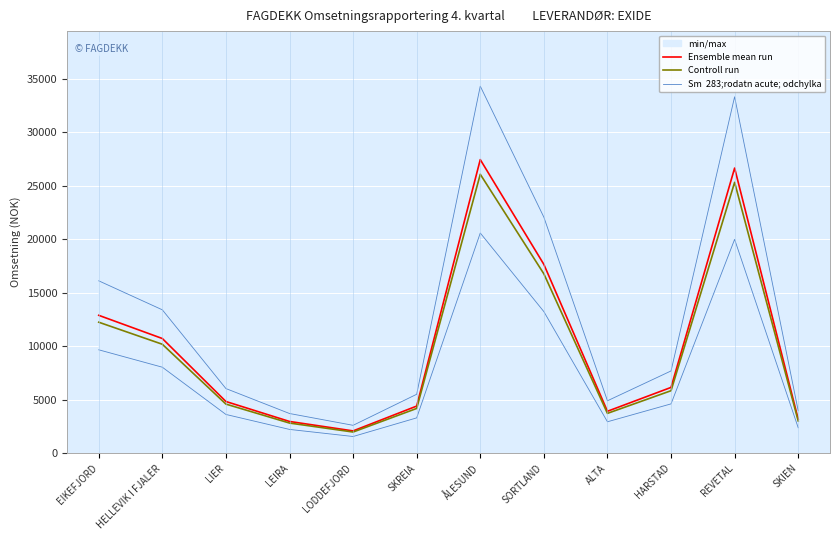

Reading right to left, list all the values displayed in this chart.

Ensemble mean run: SKIEN=3182.5	REVETAL=26670.0	HARSTAD=6159.2	ALTA=3928.4	SORTLAND=17664.2	ÅLESUND=27463.0	SKREIA=4414.4	LODDEFJORD=2091.9	LEIRA=2975.2	LIER=4841.3	HELLEVIK I FJALER=10731.9	EIKEFJORD=12901.6
Controll run: SKIEN=3023.4	REVETAL=25336.5	HARSTAD=5851.2	ALTA=3731.9	SORTLAND=16781.0	ÅLESUND=26089.9	SKREIA=4193.7	LODDEFJORD=1987.4	LEIRA=2826.4	LIER=4599.2	HELLEVIK I FJALER=10195.3	EIKEFJORD=12256.5
Sm  283;rodatn acute; odchylka: SKIEN=2386.9	REVETAL=20002.5	HARSTAD=4619.4	ALTA=2946.3	SORTLAND=13248.2	ÅLESUND=20597.3	SKREIA=3310.8	LODDEFJORD=1569.0	LEIRA=2231.4	LIER=3631.0	HELLEVIK I FJALER=8048.9	EIKEFJORD=9676.2